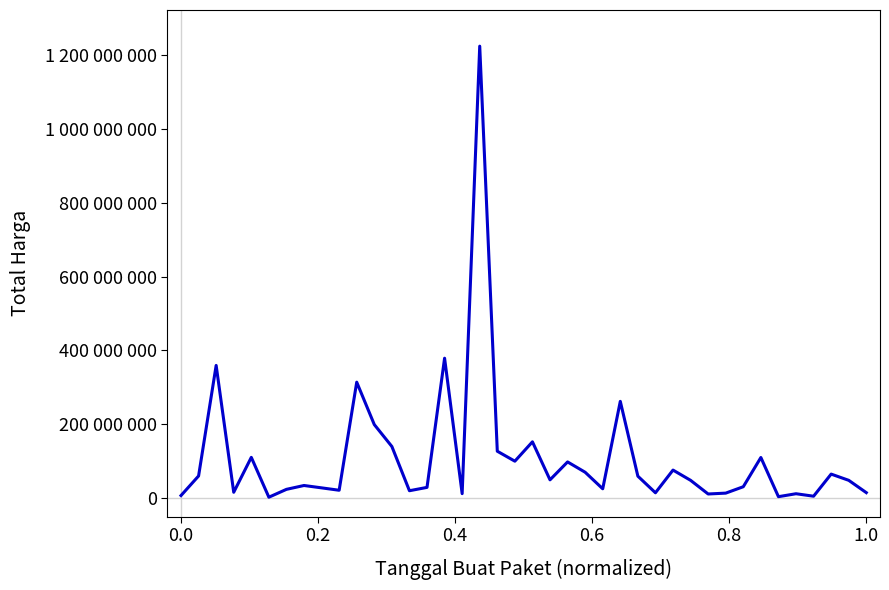

How many points are lower than both their immediate neighbors (excluding endpoints)?

12